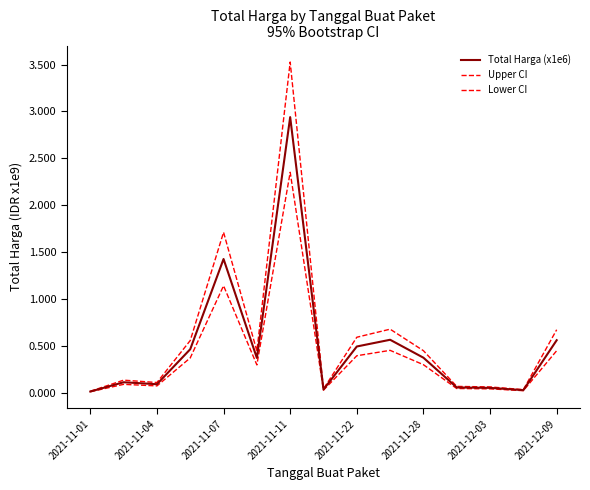

How many lines are shown in the chart?

3